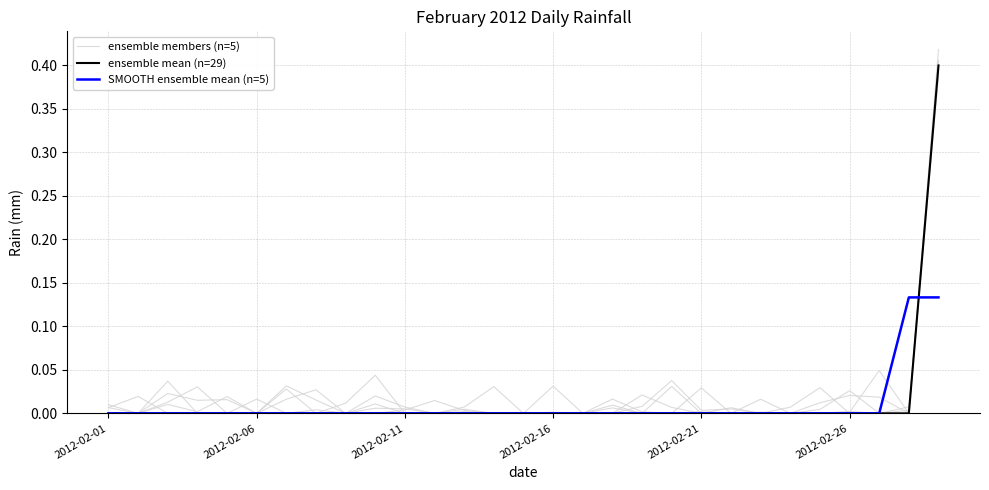

Which series has the largest range (max minus min)?

ensemble mean (n=29)